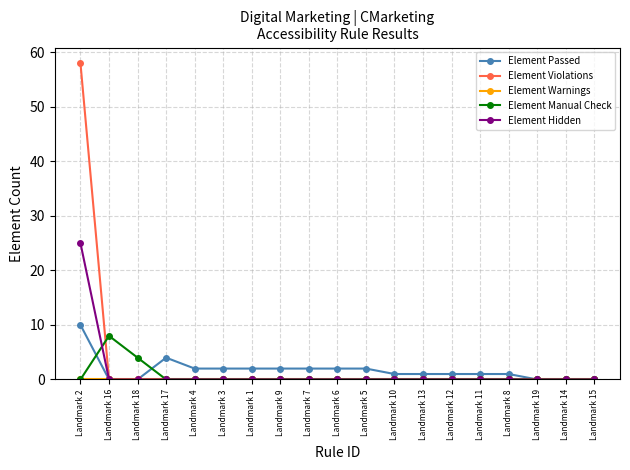

Is it true that Element Passed equals 10 at Landmark 2?

True